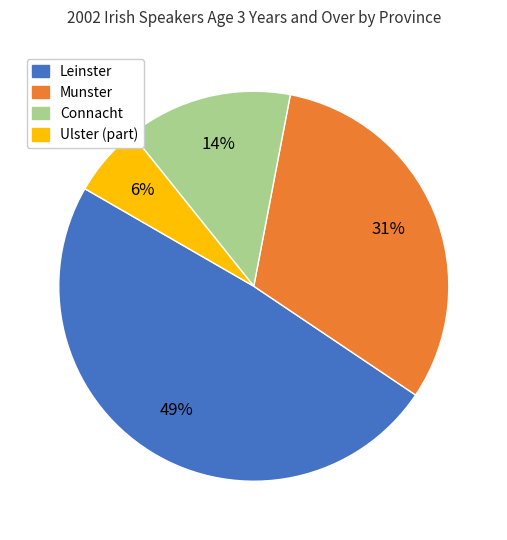

What is the ratio of the value at Munster to the value at Leinster?

0.6